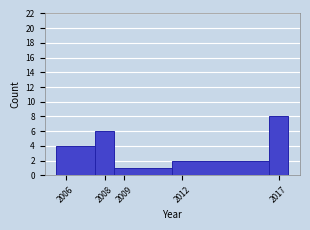

Over which range of the x-axis is the bar tallest?

2016.5 to 2017.5